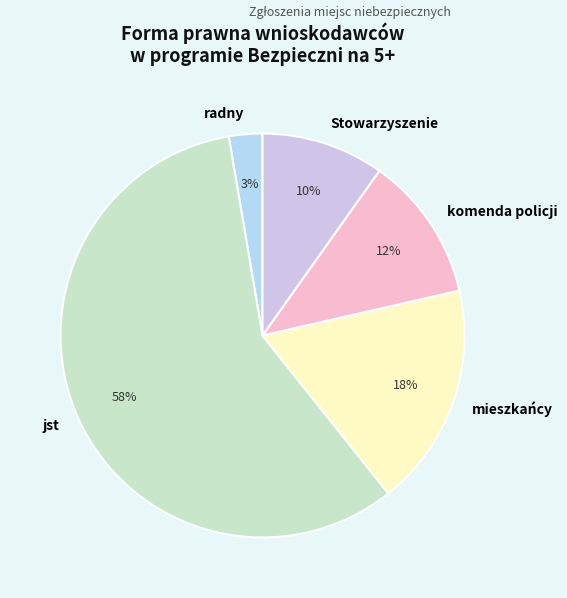

Which slice is the smallest?

radny